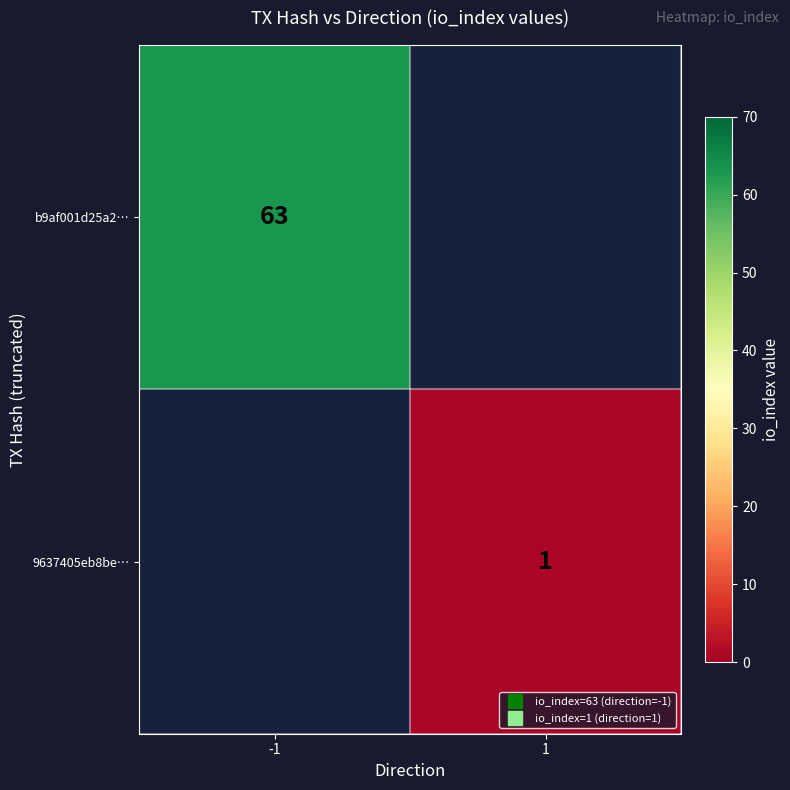

At how many categories does at least one series exceed 41?

1